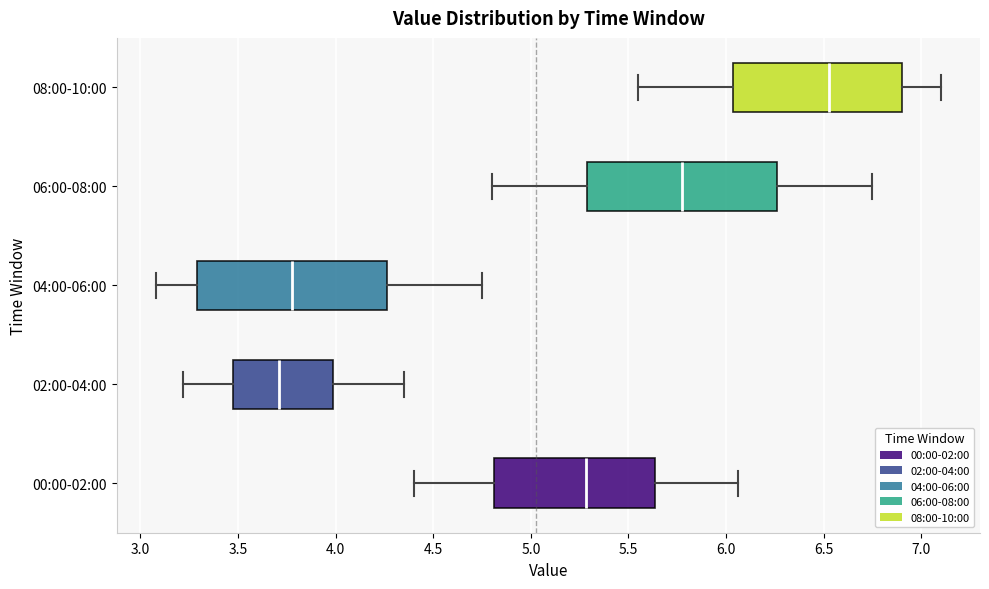

Reading bottom to top, read every box against the x-axis: the position of its median line, the range the box covers, and the ends of its whiskers. The values are not printed on the chart, so give them approximately, as read against the axis.

00:00-02:00: median 5.30, box 4.80 to 5.65, whiskers 4.40 to 6.05
02:00-04:00: median 3.70, box 3.45 to 4.00, whiskers 3.20 to 4.35
04:00-06:00: median 3.80, box 3.30 to 4.25, whiskers 3.10 to 4.75
06:00-08:00: median 5.80, box 5.30 to 6.25, whiskers 4.80 to 6.75
08:00-10:00: median 6.55, box 6.05 to 6.90, whiskers 5.55 to 7.10